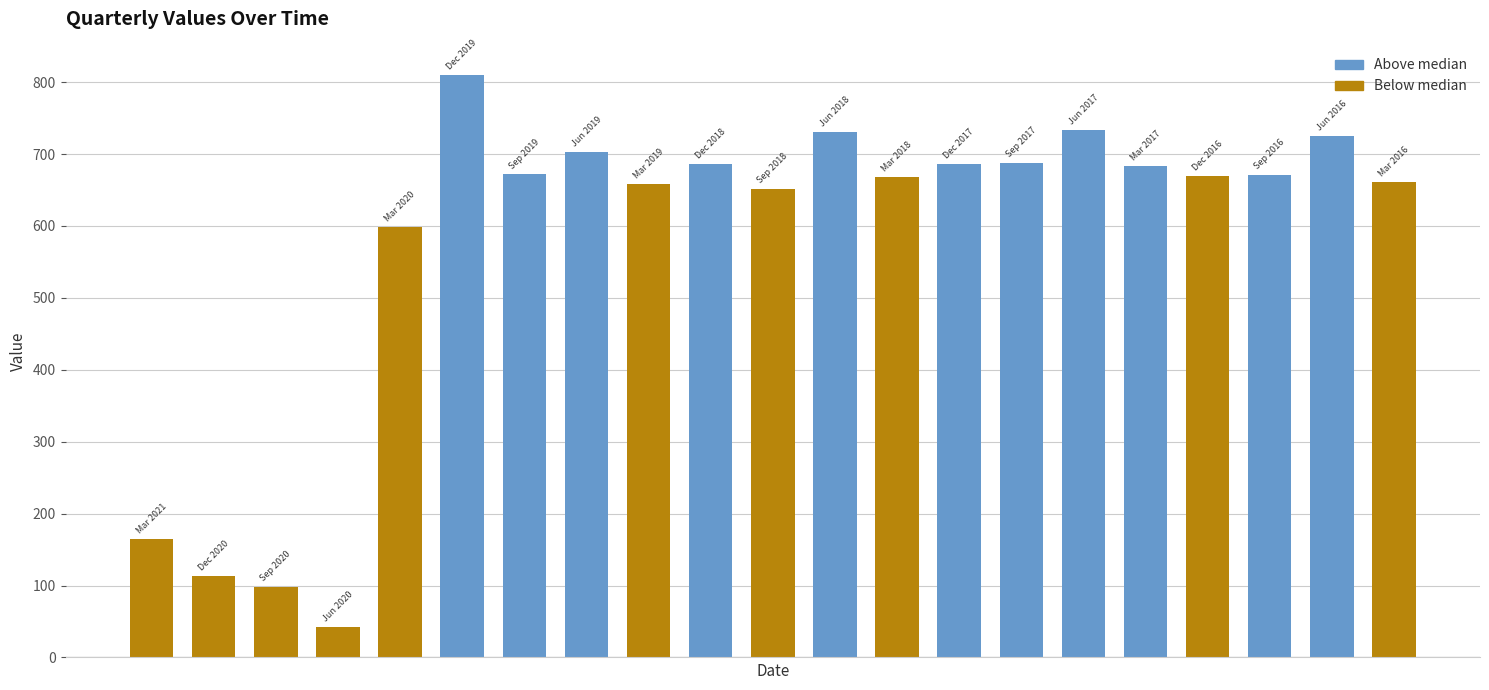

What is the value of the 13th bar from the left?

668